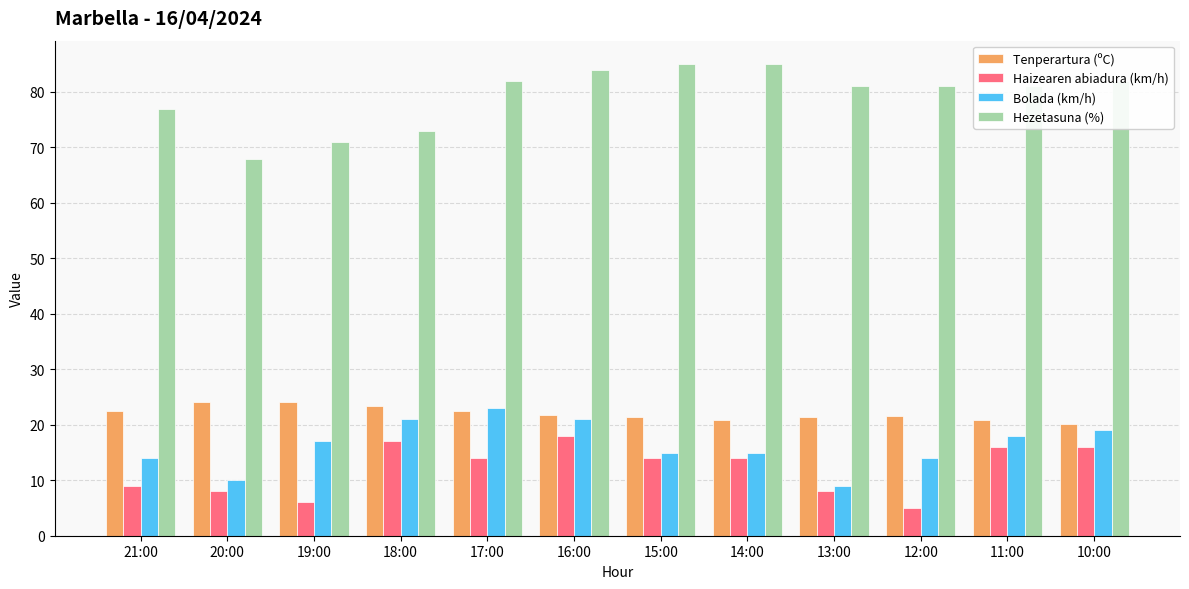

What is the spread (max minus min) of values at 20:00?

60.0